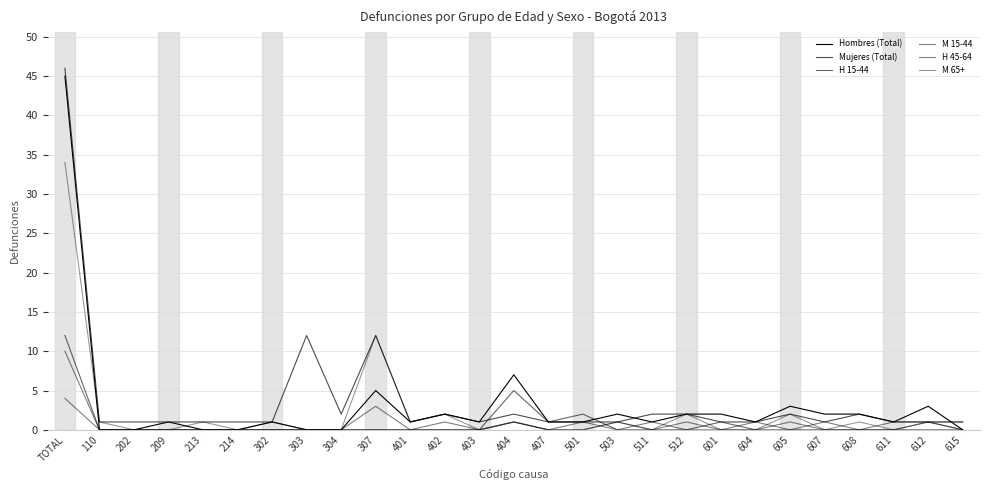

Does the chart display data point markers on the line(s)?

No